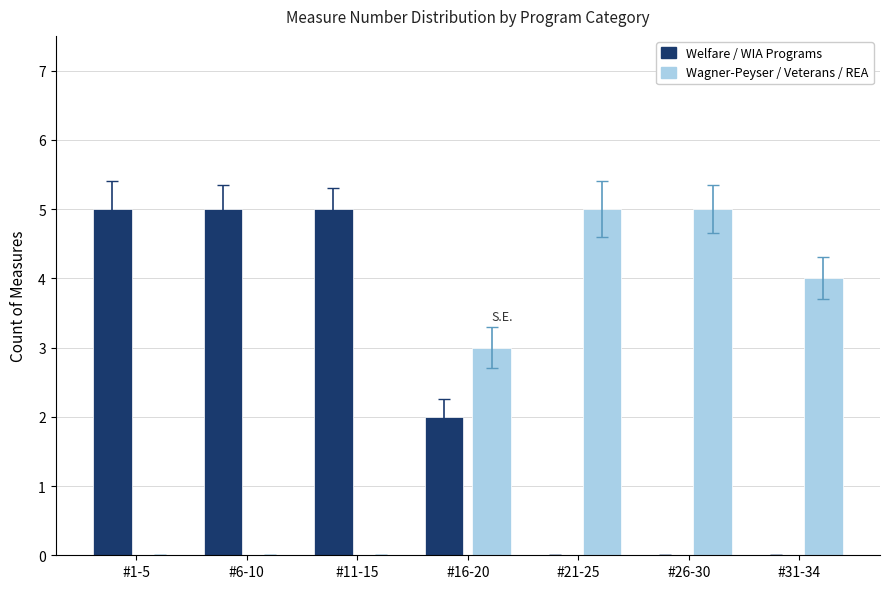

Count the number of categories in the chart.

7